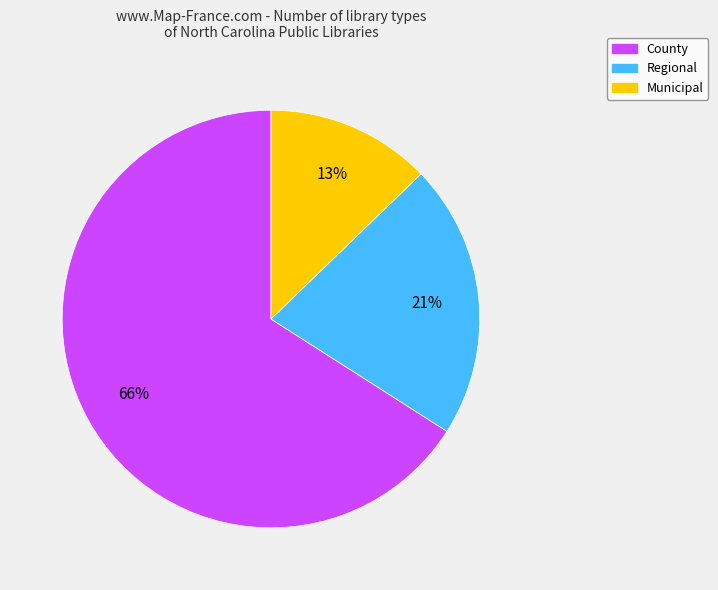

Count the number of slices in the pie.

3